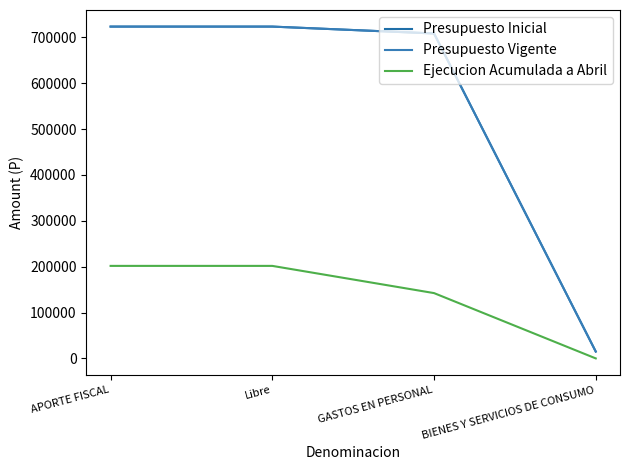

What is the average value of the Ejecucion Acumulada a Abril series?

136479